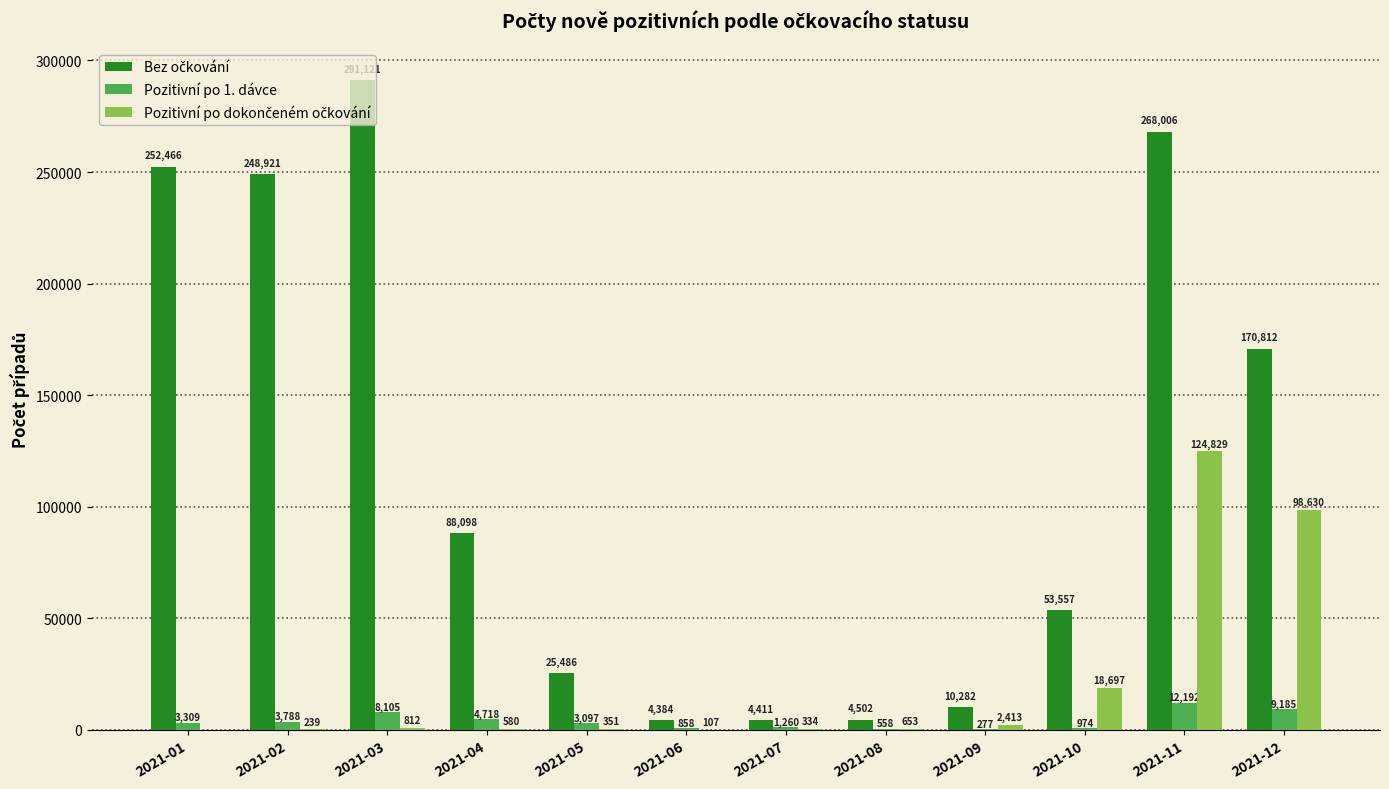

Count the number of categories in the chart.

12